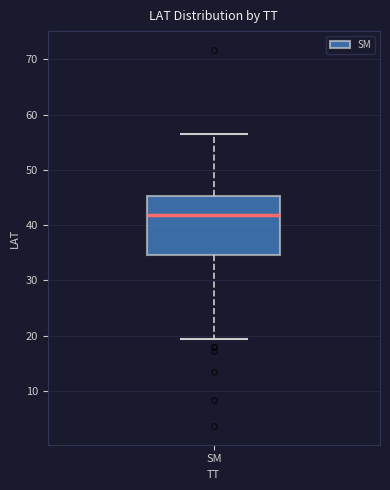

Transcribe this box plot: give where the median line is, the range the box spans, and where the two whiskers end, as read against the y-axis. The values are not printed on the chart, so give them approximately, as read against the axis.

median 42, box 35 to 45, whiskers 19 to 57